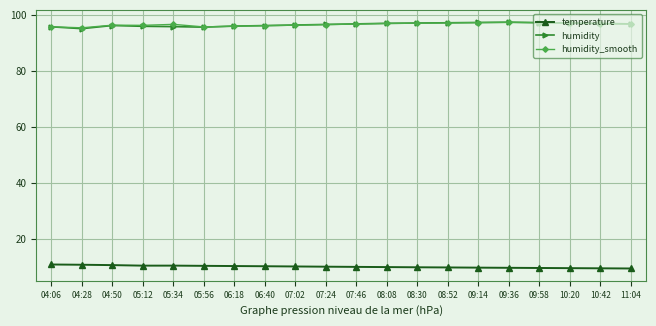

What is the total value across all series at 09:58?

204.0